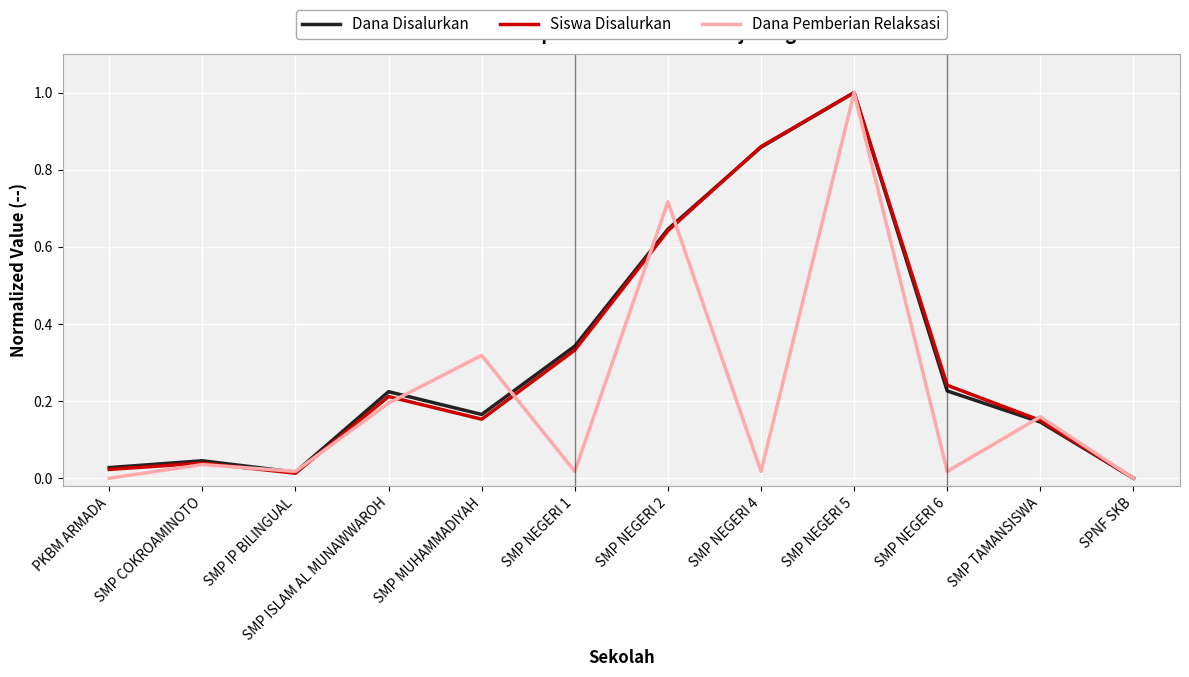

Is the value of Dana Disalurkan at SMP MUHAMMADIYAH greater than the value of Dana Pemberian Relaksasi at SMP NEGERI 4?

Yes